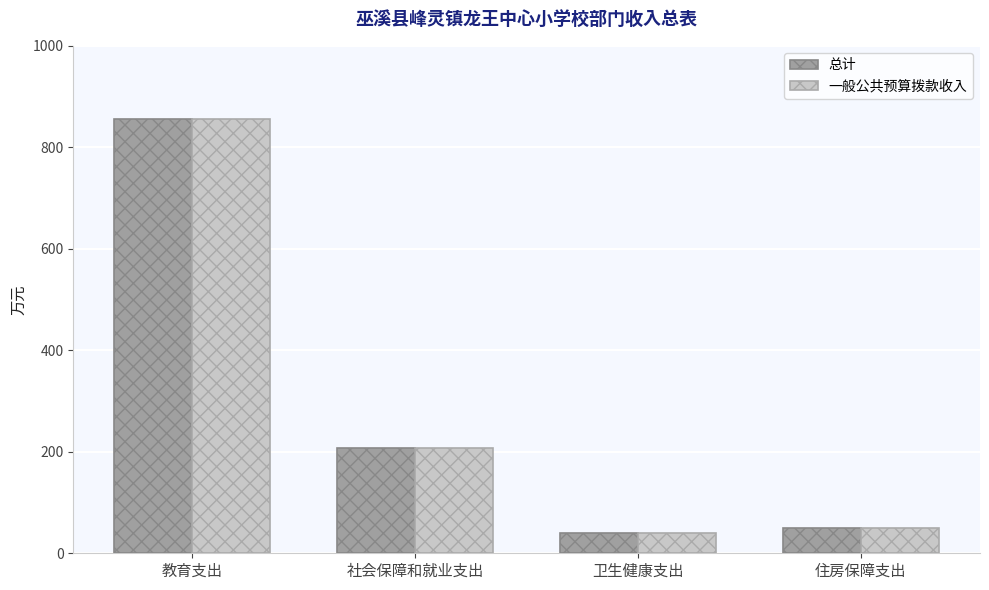

What is the label of the 4th bar from the left?

住房保障支出